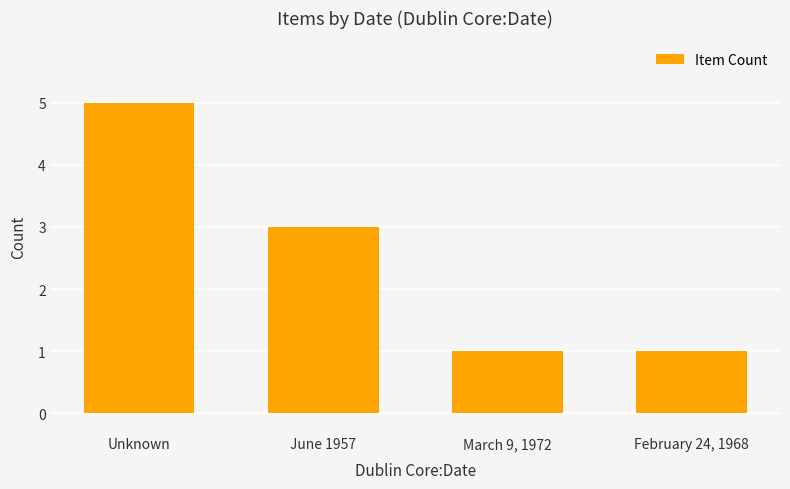

What is the value of the 2nd bar from the left?

3